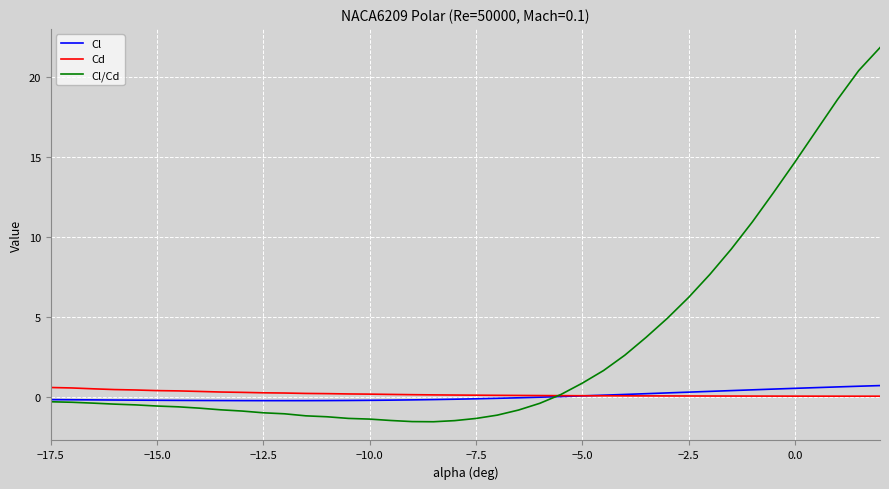

What is the minimum value shown in the chart?

-1.6